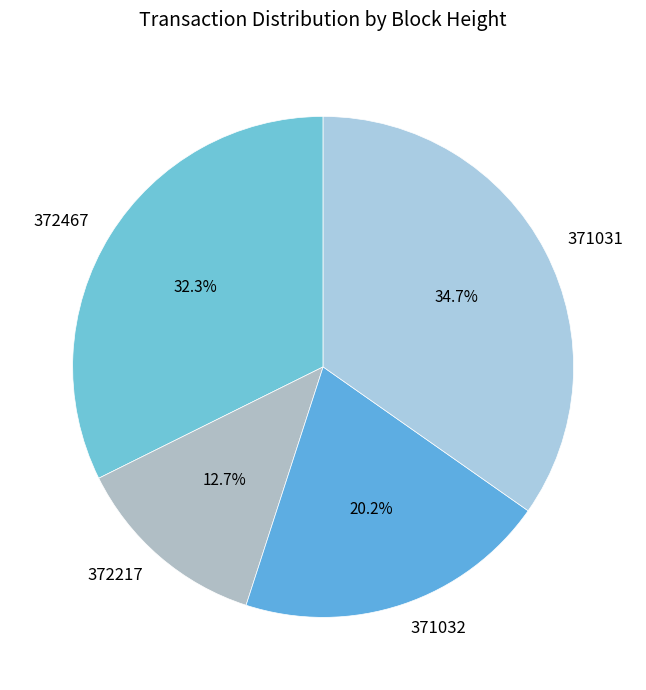

What percentage is the 371031 slice, to the nearest percent?

35%